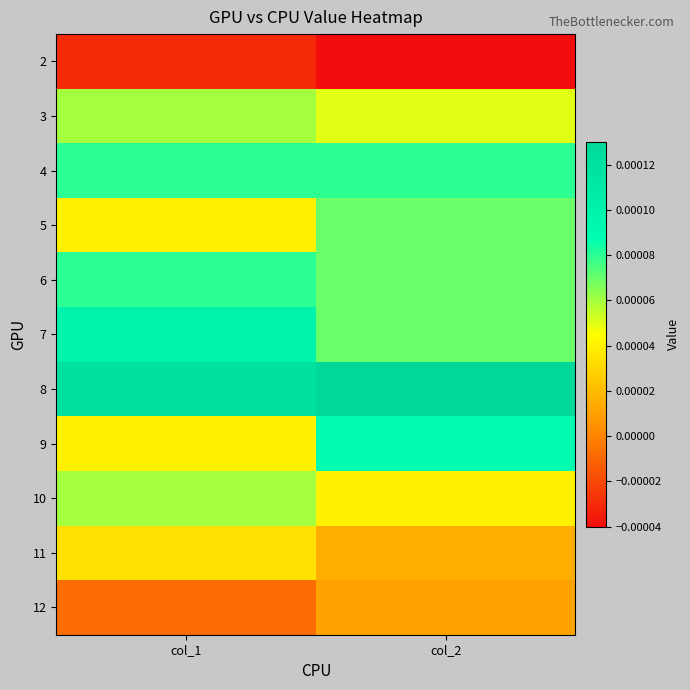

Between col_1 and col_2, which series saw the biggest shift?

9